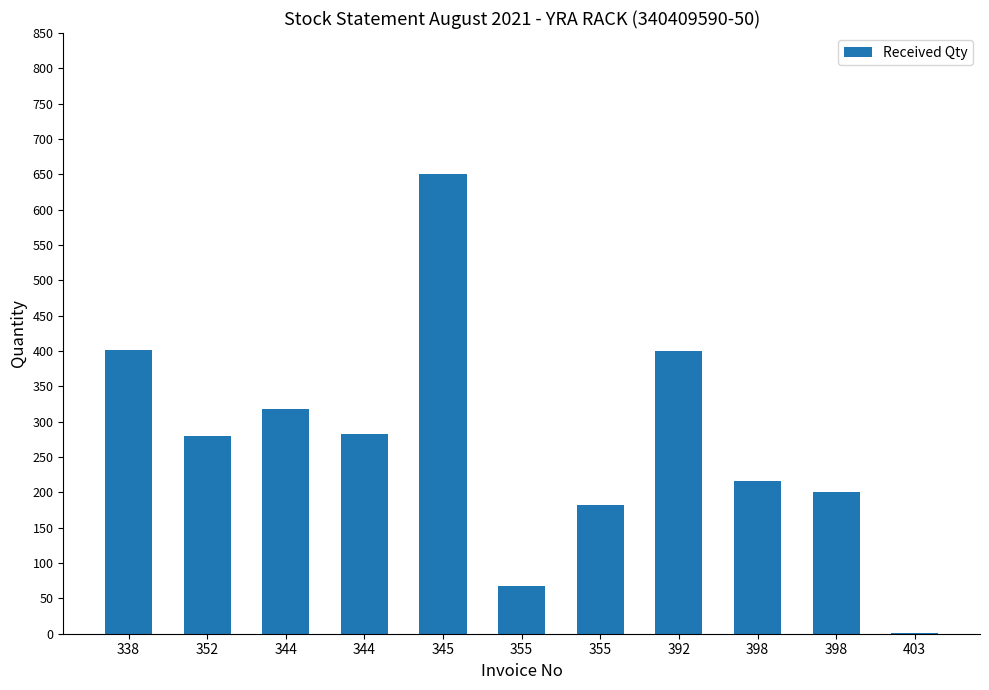

Rank the categories by value from highest to lowest.

345, 338, 392, 344, 344, 352, 398, 398, 355, 355, 403